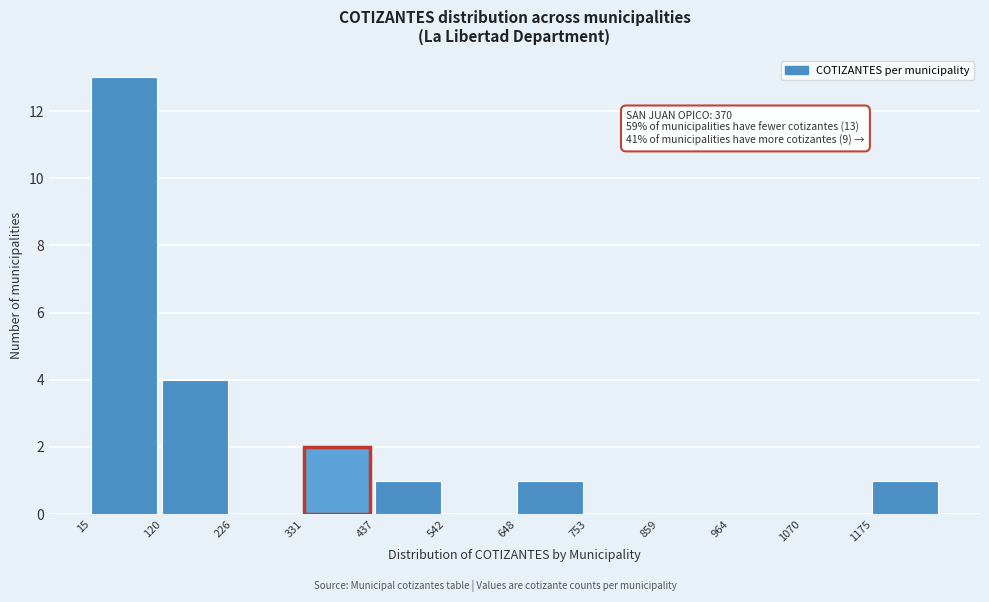

Over which range of the x-axis is the bar tallest?

20 to 120